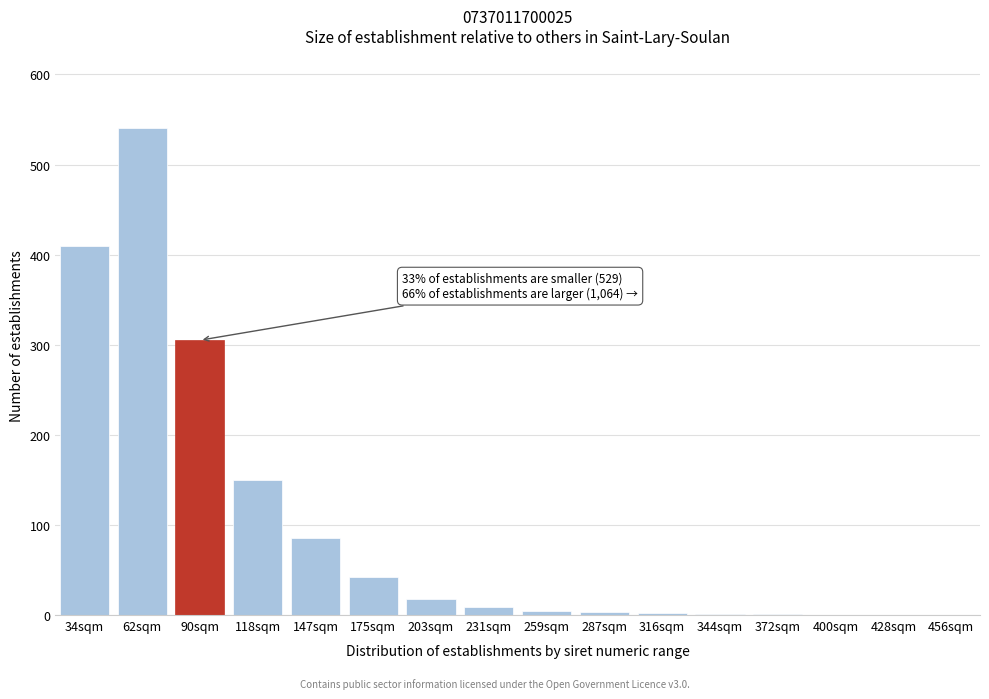

Where is the data nearest to the value 270?

90sqm